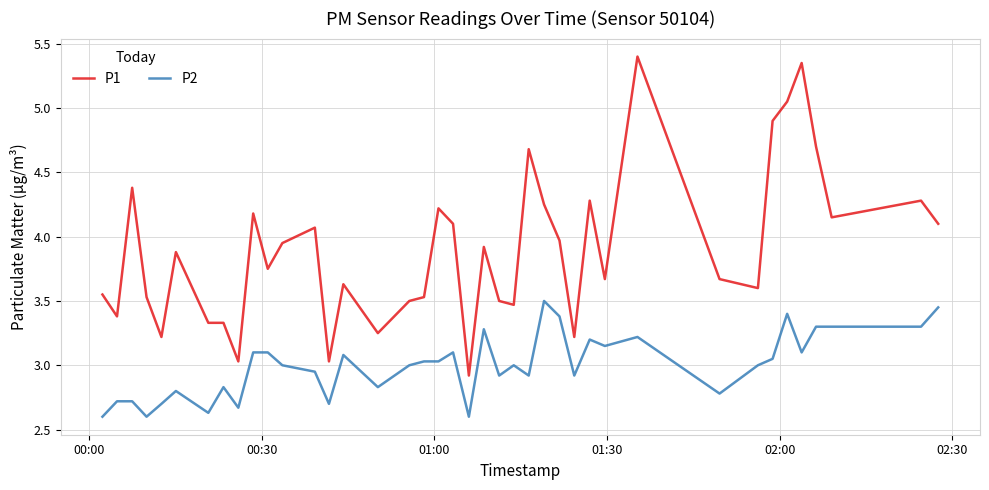

Which series has the widest spread of values?

P1